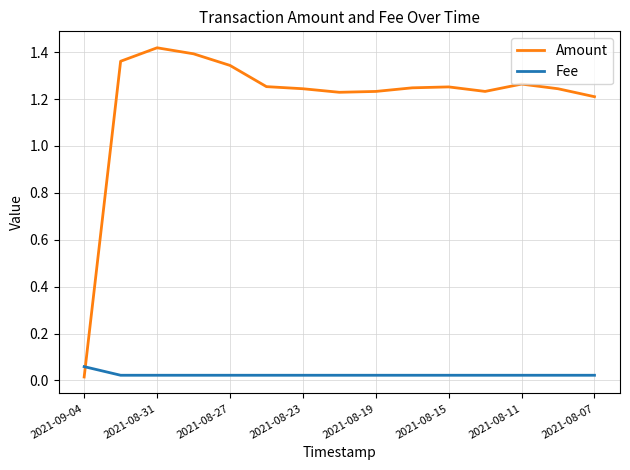

How many series are shown in this chart?

2